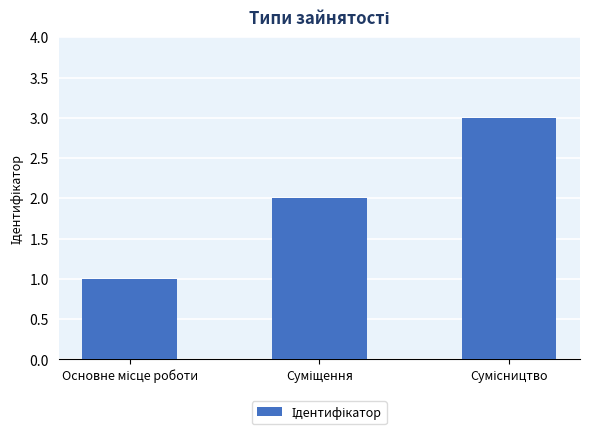

What is the sum of all values?

6